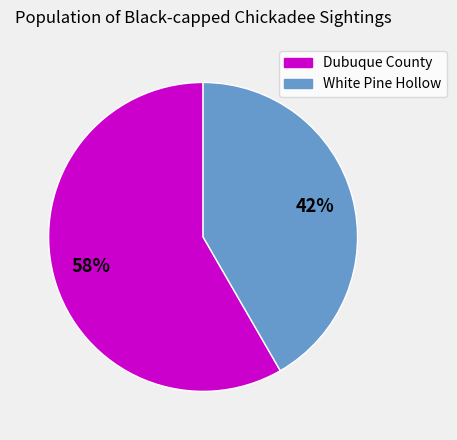

Is it true that White Pine Hollow is 42% of the pie?

True